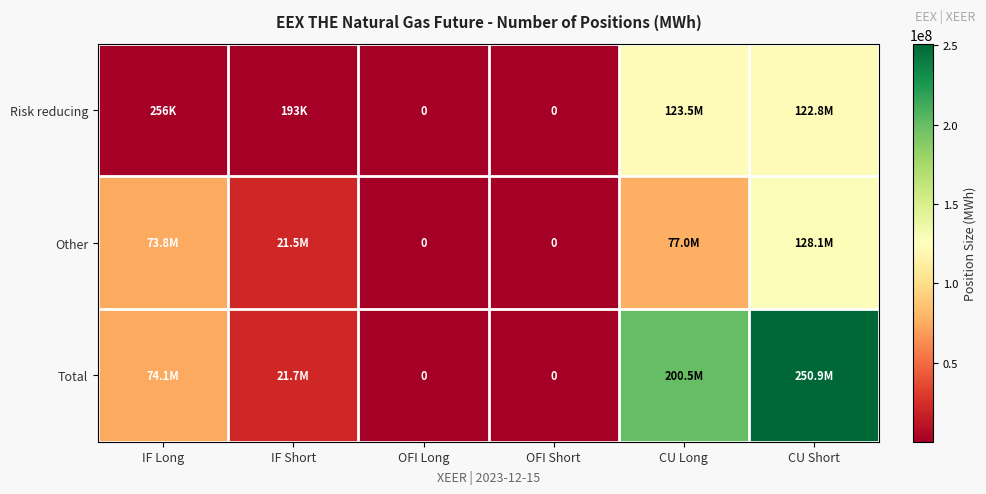

Where is Other nearest to the value 64026862?

IF Long